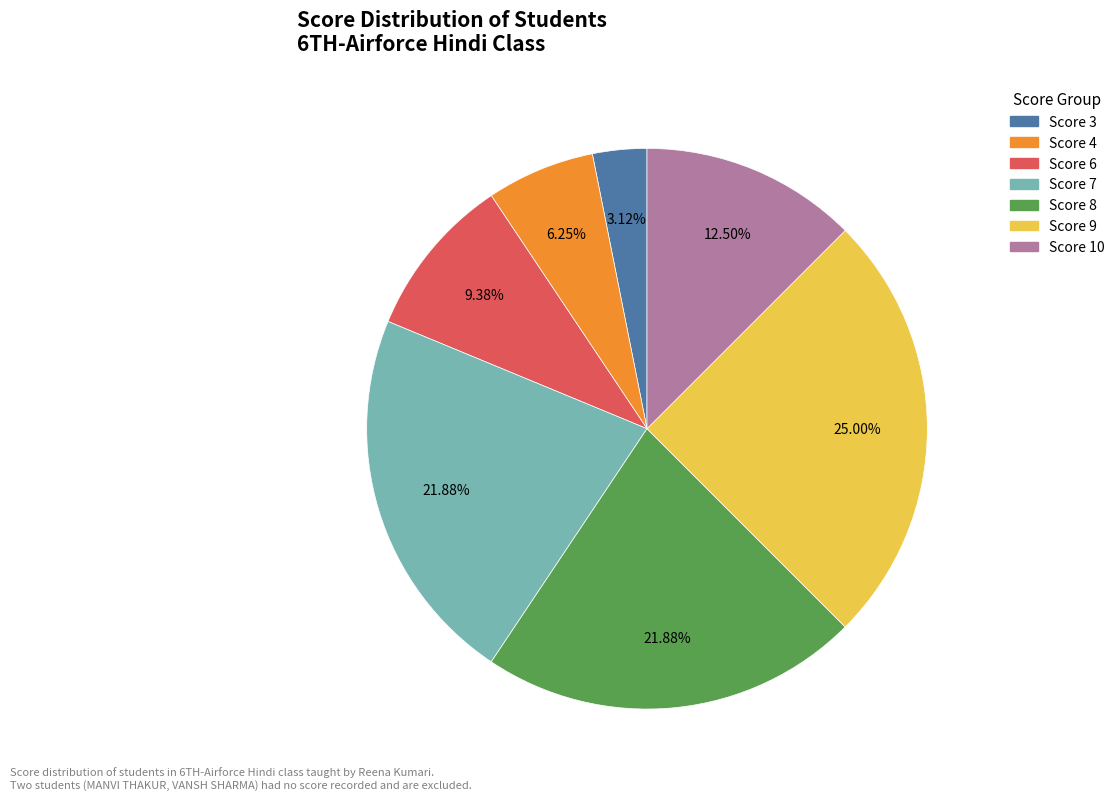

Is there any slice that represents more than half of the pie?

No